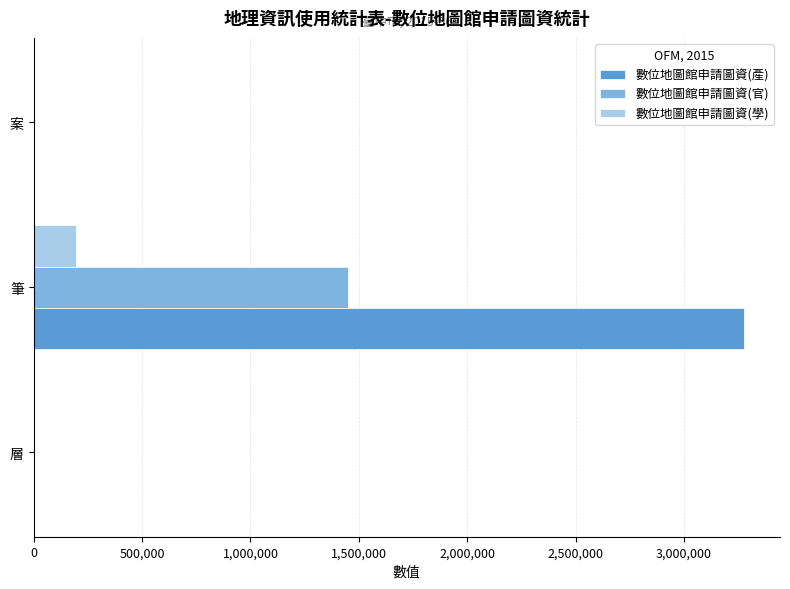

What is the average value of the 數位地圖館申請圖資(學) series?

65425